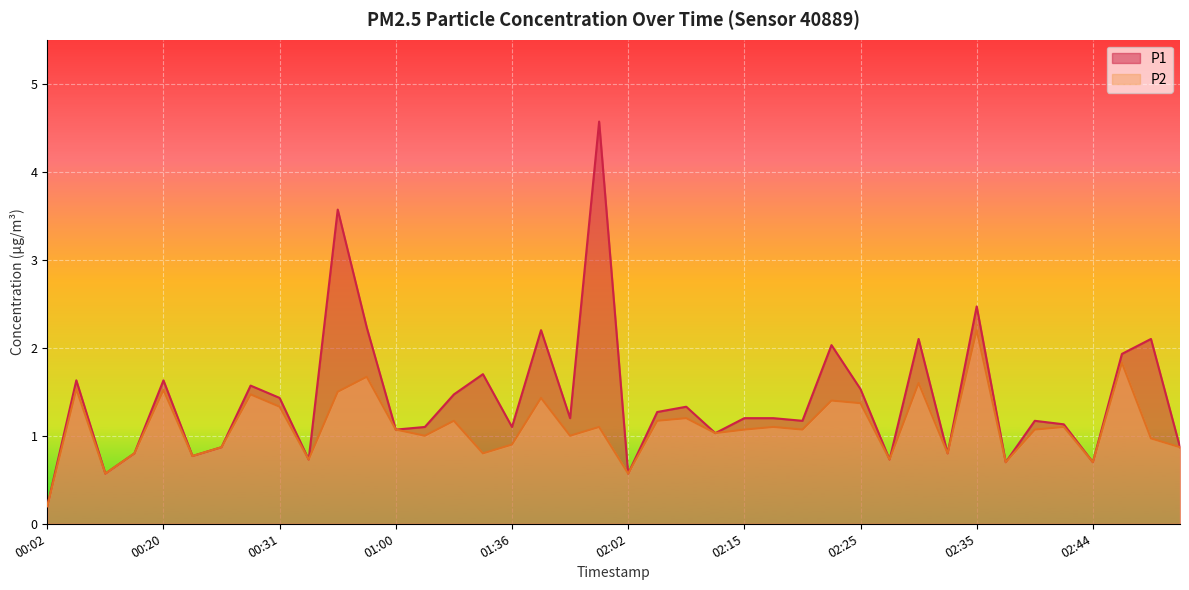

True or false: P2 has more than 2 interior local peaks.

True